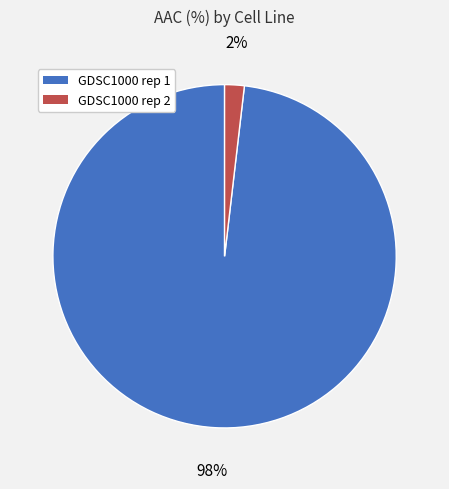

Which slice is the largest?

GDSC1000 rep 1